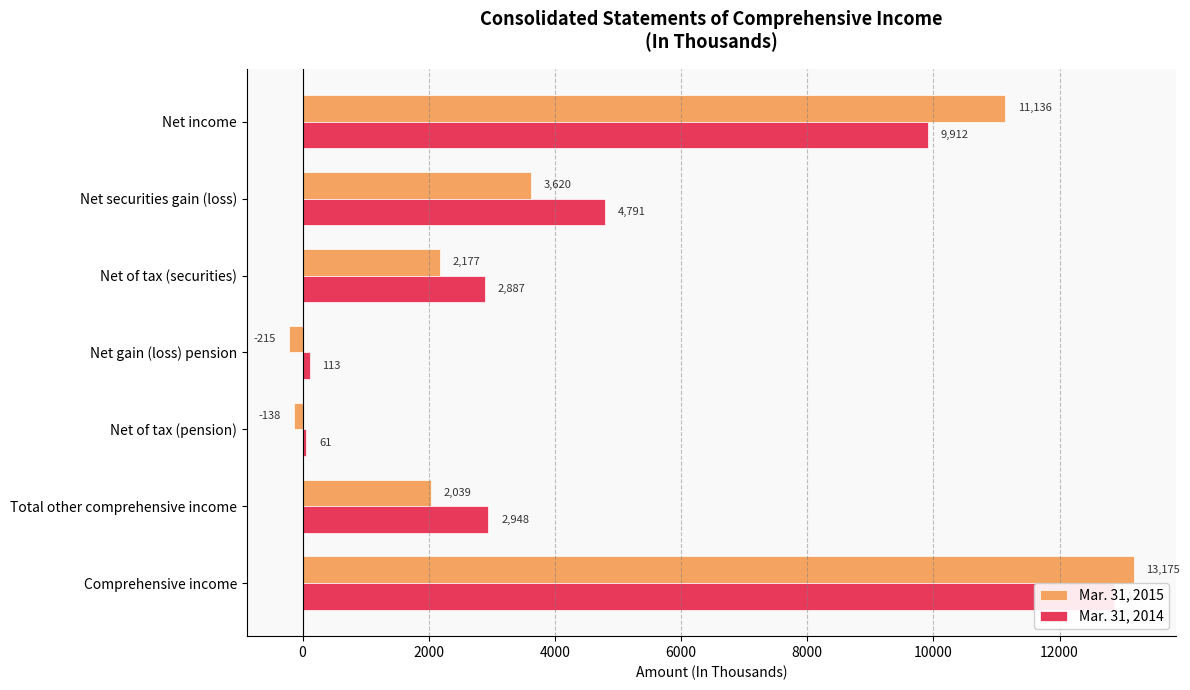

List the series in order of their peak value, lowest first.

Mar. 31, 2014, Mar. 31, 2015